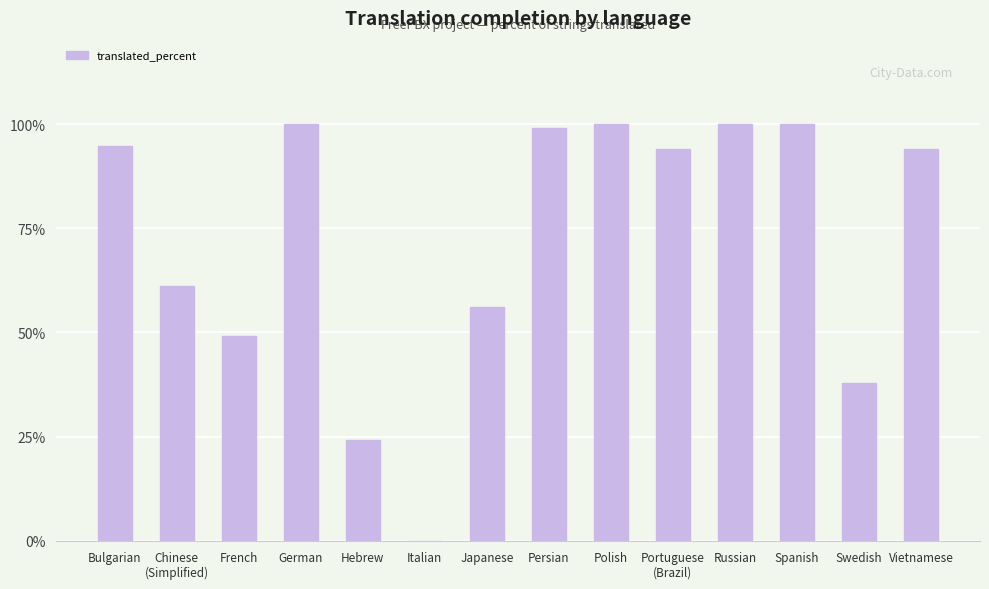

How many values are above zero?

13